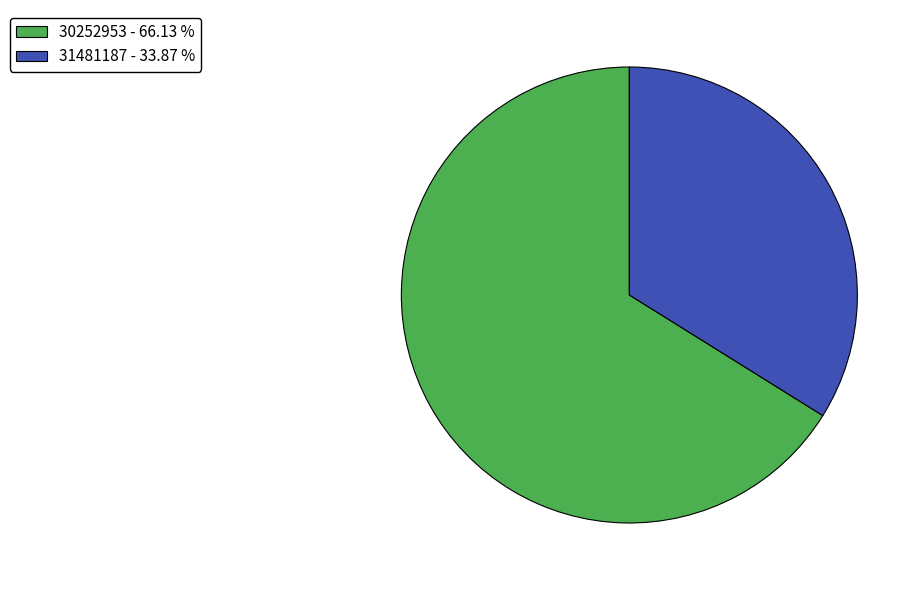

True or false: 30252953 accounts for 66% of the total.

True